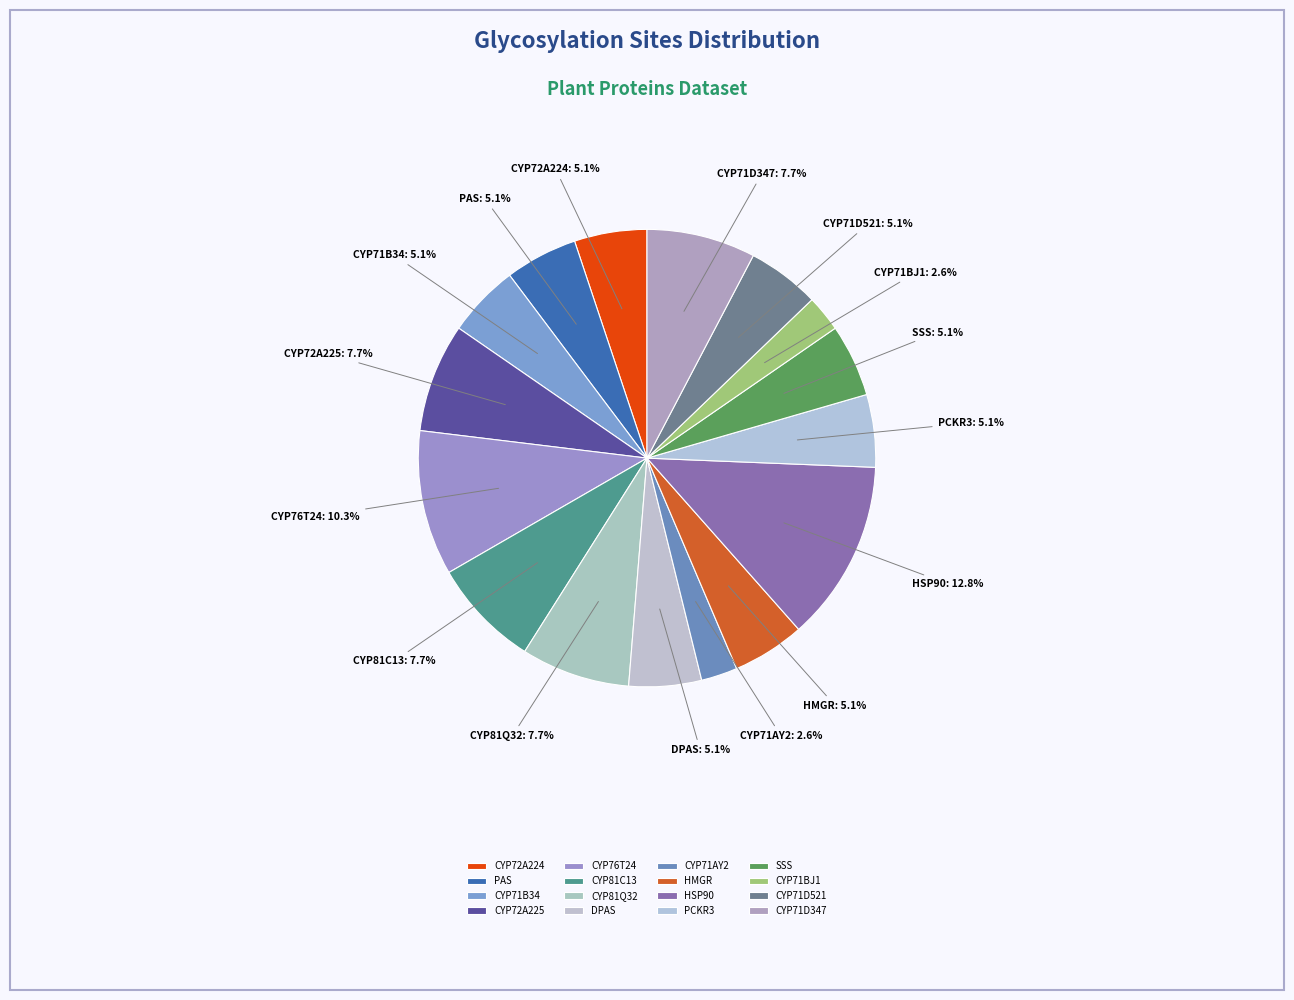

Between CYP72A225 and CYP71AY2, which is larger?

CYP72A225